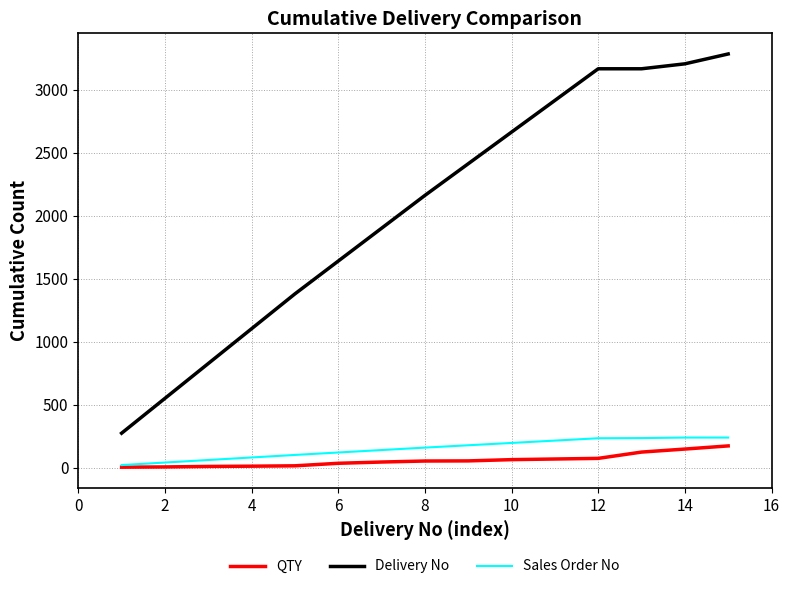

Which series has the widest spread of values?

Delivery No